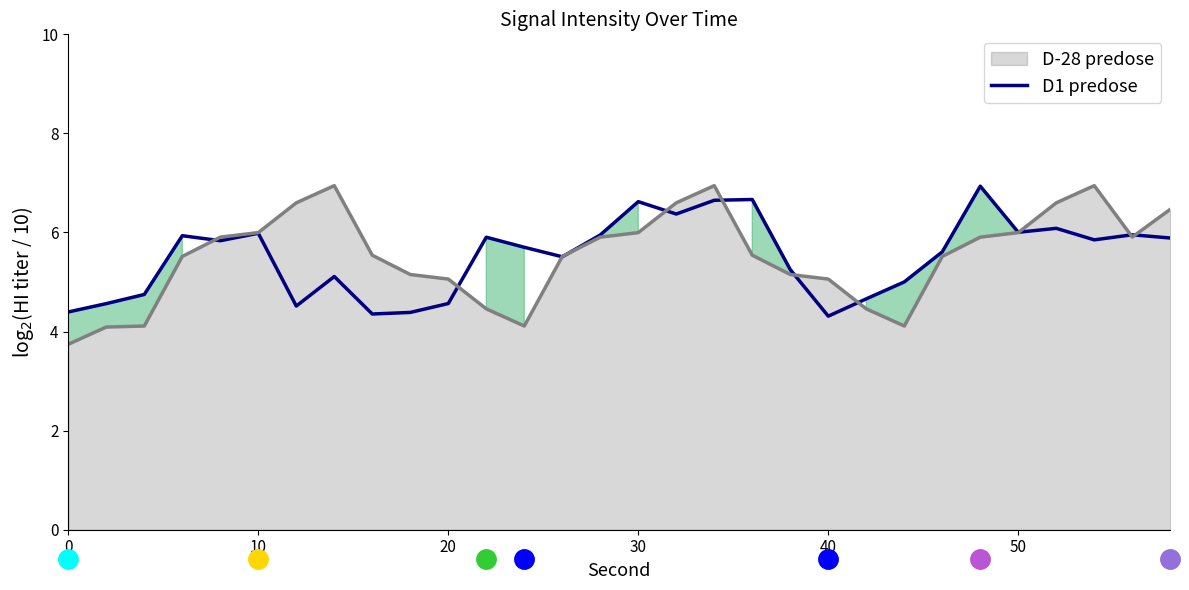

What is the average value?

5.5